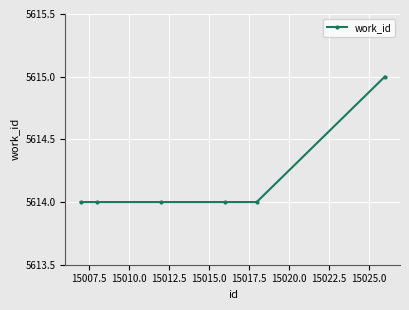

What is the value of the 6th point from the left?

5615